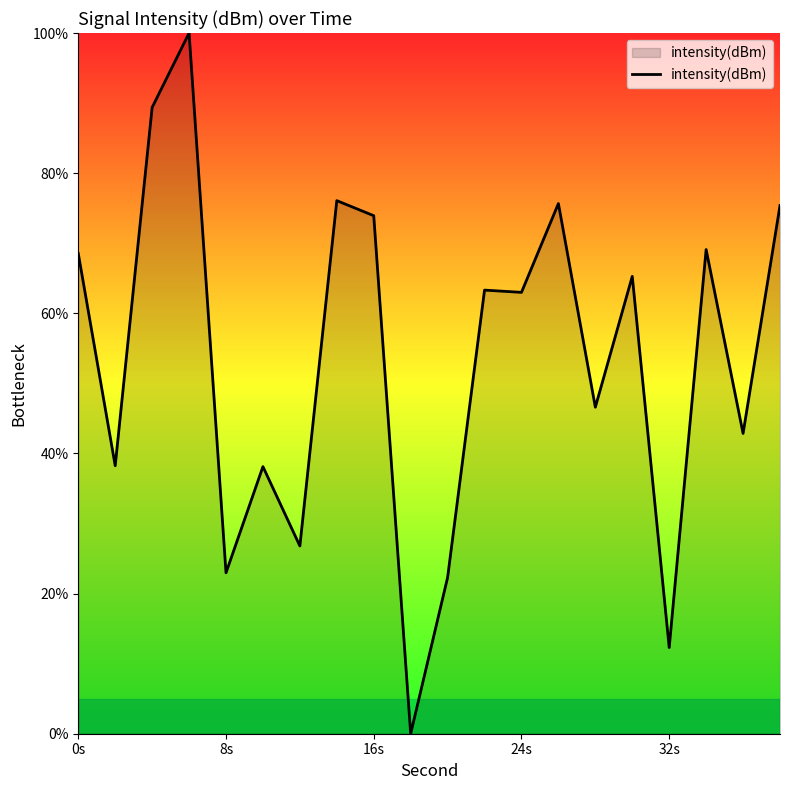

What is the difference between the maximum and minimum values?

100.0